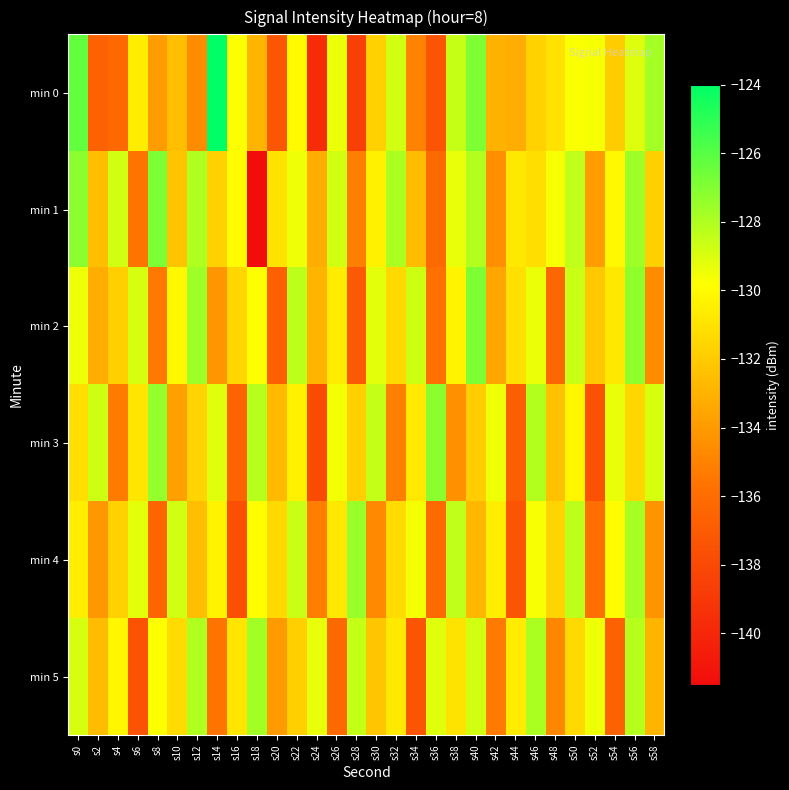

Reading left to right, transcribe all the data shown in this chart.

min 0: s0=-126.3	s2=-136.7	s4=-136.3	s6=-130.6	s8=-133.9	s10=-132.5	s12=-134.6	s14=-124.0	s16=-129.8	s18=-132.9	s20=-137.3	s22=-130.0	s24=-139.7	s26=-129.4	s28=-138.5	s30=-131.7	s32=-128.8	s34=-135.0	s36=-137.4	s38=-128.5	s40=-126.9	s42=-133.1	s44=-133.2	s46=-131.7	s48=-131.0	s50=-129.7	s52=-129.7	s54=-132.0	s56=-129.1	s58=-127.8
min 1: s0=-127.2	s2=-132.5	s4=-128.8	s6=-135.6	s8=-126.9	s10=-132.3	s12=-128.0	s14=-131.7	s16=-130.0	s18=-141.4	s20=-131.0	s22=-129.5	s24=-133.2	s26=-128.8	s28=-135.1	s30=-130.4	s32=-127.9	s34=-132.6	s36=-136.2	s38=-129.3	s40=-128.1	s42=-134.5	s44=-130.8	s46=-131.2	s48=-129.7	s50=-128.4	s52=-133.9	s54=-130.1	s56=-127.6	s58=-131.8
min 2: s0=-129.5	s2=-133.2	s4=-131.8	s6=-128.9	s8=-135.4	s10=-130.1	s12=-127.6	s14=-134.2	s16=-131.5	s18=-129.8	s20=-136.7	s22=-128.3	s24=-132.9	s26=-130.6	s28=-137.1	s30=-129.2	s32=-131.4	s34=-128.7	s36=-135.8	s38=-130.3	s40=-126.9	s42=-133.5	s44=-131.1	s46=-129.4	s48=-136.3	s50=-128.6	s52=-132.1	s54=-130.8	s56=-127.3	s58=-134.6
min 3: s0=-131.2	s2=-128.7	s4=-135.3	s6=-130.9	s8=-127.4	s10=-133.8	s12=-131.6	s14=-129.1	s16=-136.5	s18=-128.2	s20=-132.7	s22=-130.4	s24=-137.9	s26=-129.6	s28=-131.8	s30=-128.5	s32=-135.1	s34=-130.7	s36=-127.2	s38=-134.4	s40=-131.9	s42=-129.5	s44=-136.8	s46=-128.1	s48=-132.4	s50=-130.2	s52=-137.6	s54=-129.3	s56=-131.5	s58=-128.9
min 4: s0=-130.5	s2=-134.1	s4=-131.7	s6=-129.2	s8=-136.4	s10=-128.8	s12=-132.5	s14=-130.3	s16=-137.7	s18=-129.9	s20=-131.4	s22=-128.6	s24=-135.2	s26=-130.8	s28=-127.5	s30=-134.7	s32=-131.3	s34=-129.6	s36=-136.1	s38=-128.4	s40=-132.8	s42=-130.5	s44=-137.3	s46=-129.7	s48=-131.6	s50=-128.3	s52=-135.9	s54=-130.0	s56=-127.8	s58=-134.3
min 5: s0=-128.9	s2=-132.6	s4=-130.2	s6=-137.5	s8=-129.8	s10=-131.3	s12=-128.0	s14=-135.6	s16=-130.9	s18=-127.7	s20=-134.0	s22=-131.8	s24=-129.3	s26=-136.2	s28=-128.5	s30=-132.2	s32=-130.7	s34=-137.4	s36=-129.1	s38=-131.0	s40=-128.8	s42=-135.3	s44=-130.6	s46=-127.9	s48=-134.8	s50=-131.4	s52=-129.5	s54=-136.6	s56=-128.2	s58=-132.9